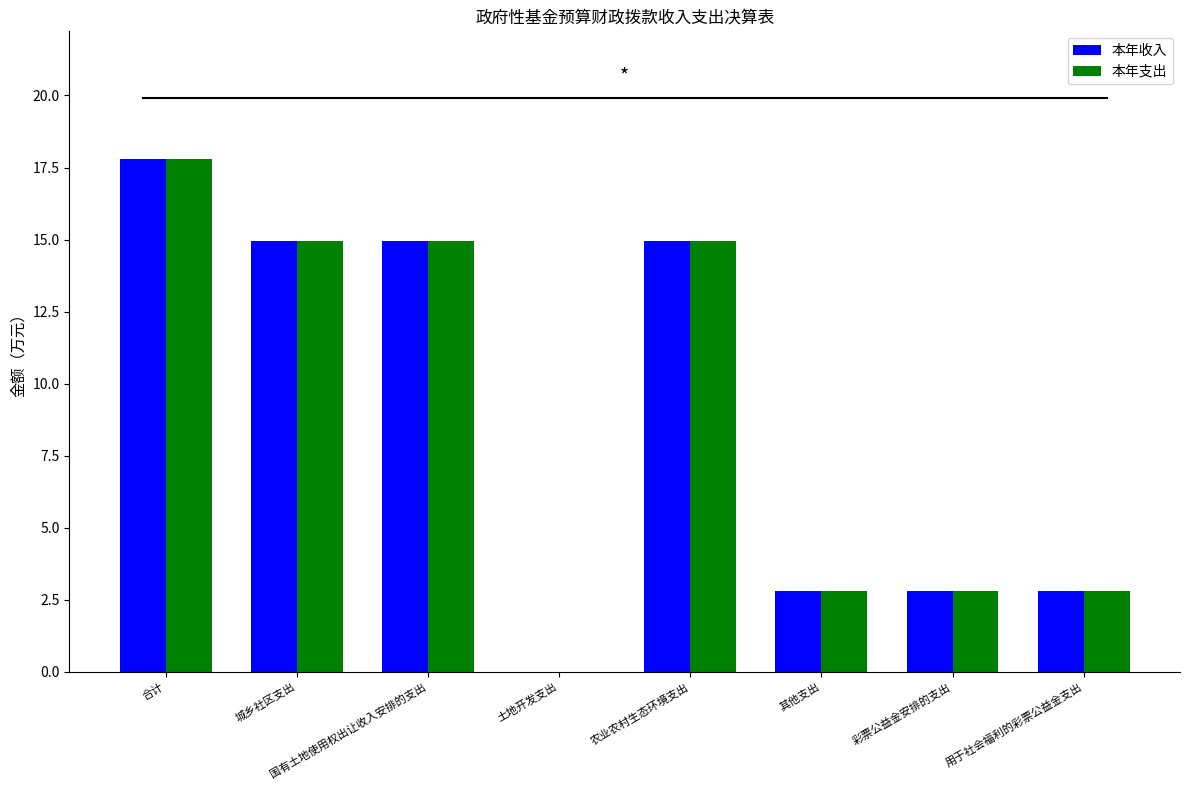

Is the value of 本年收入 at 城乡社区支出 greater than the value of 本年支出 at 其他支出?

Yes